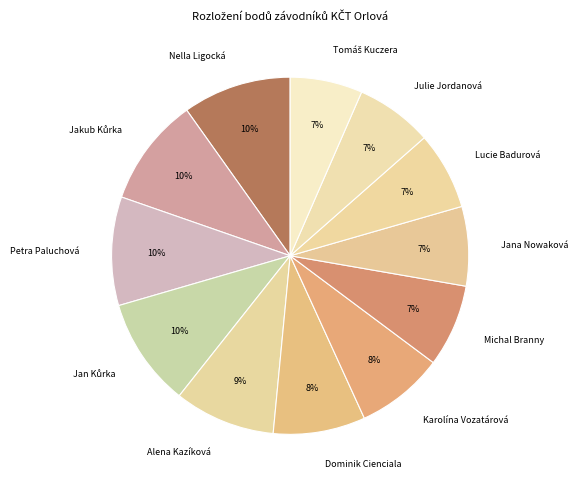

To the nearest percent, what is the difference between the largest and smallest slice percentages?

3%